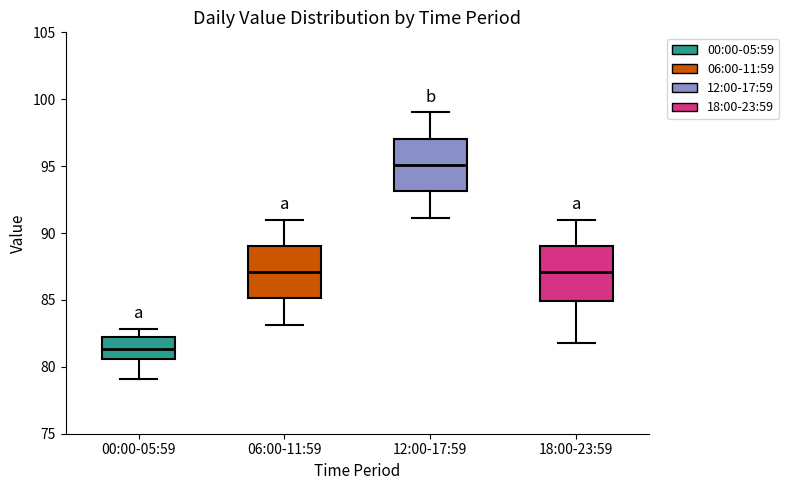

Reading left to right, read every box against the y-axis: the position of its median line, the range the box covers, and the ends of its whiskers. The values are not printed on the chart, so give them approximately, as read against the axis.

00:00-05:59: median 81.5, box 80.5 to 82.0, whiskers 79.0 to 83.0
06:00-11:59: median 87.0, box 85.0 to 89.0, whiskers 83.0 to 91.0
12:00-17:59: median 95.0, box 93.0 to 97.0, whiskers 91.0 to 99.0
18:00-23:59: median 87.0, box 85.0 to 89.0, whiskers 82.0 to 91.0